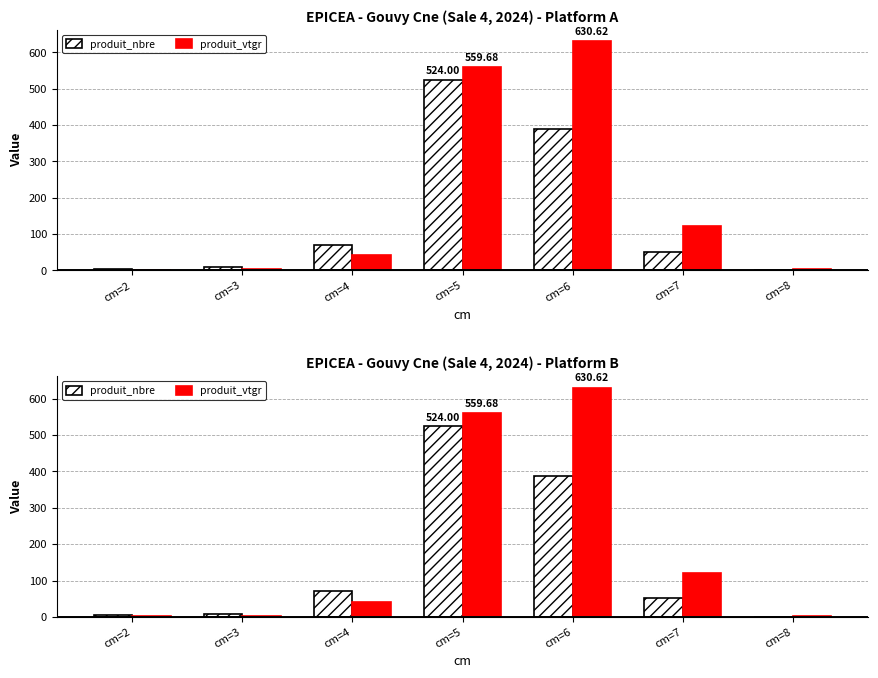

Reading right to left, extract all data points from this chart.

produit_nbre: cm=8=1.0	cm=7=51.0	cm=6=388.0	cm=5=524.0	cm=4=70.0	cm=3=9.0	cm=2=5.0
produit_vtgr: cm=8=3.5	cm=7=120.8	cm=6=630.6	cm=5=559.7	cm=4=41.3	cm=3=3.3	cm=2=1.1